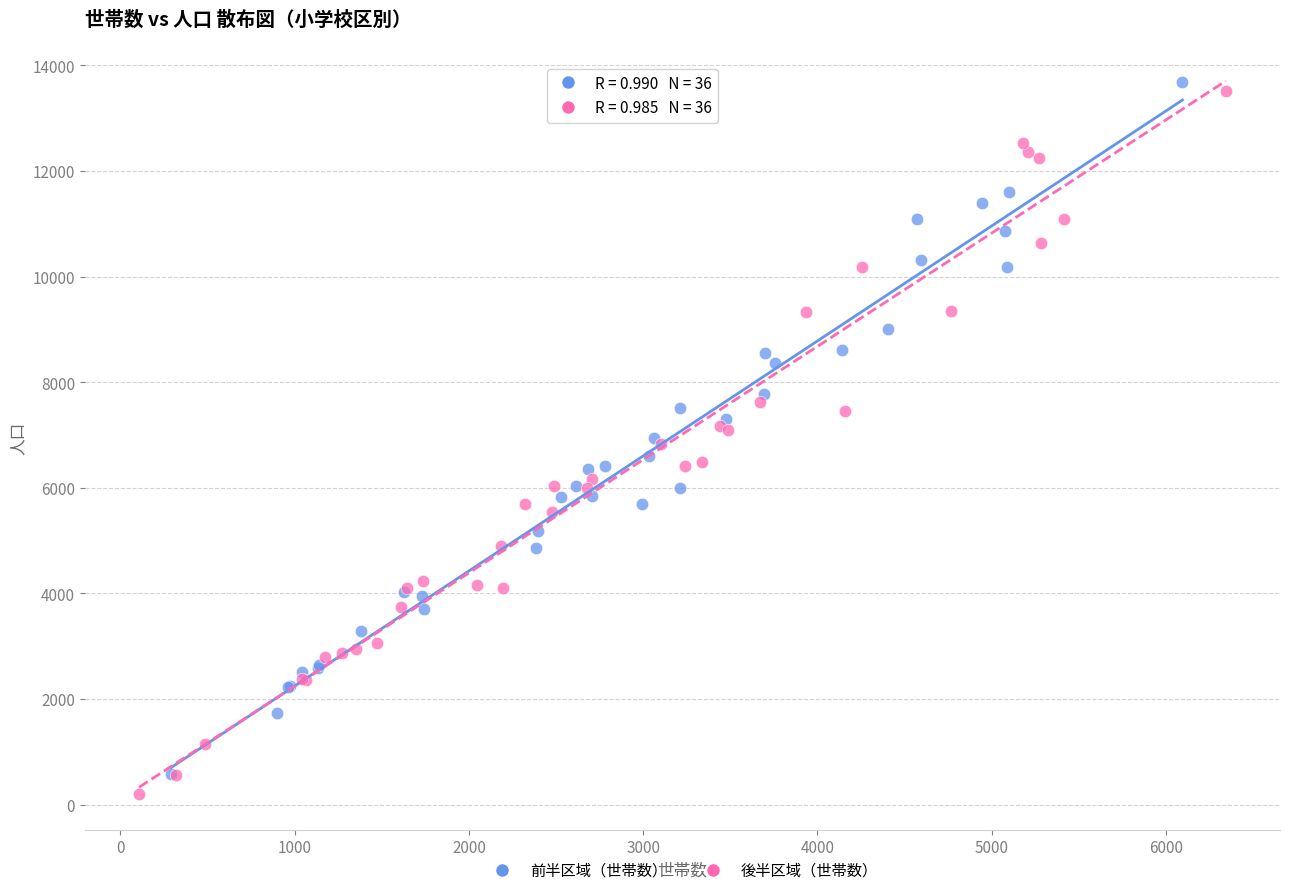

What are all the series names shown in the legend?

前半区域（世帯数）, 後半区域（世帯数）